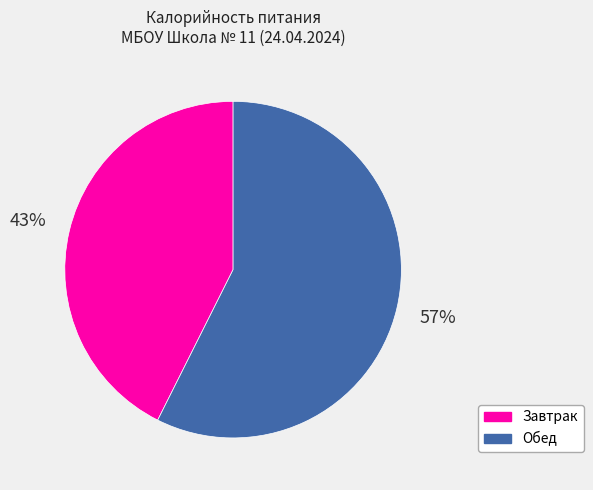

Is there any slice that represents more than half of the pie?

Yes